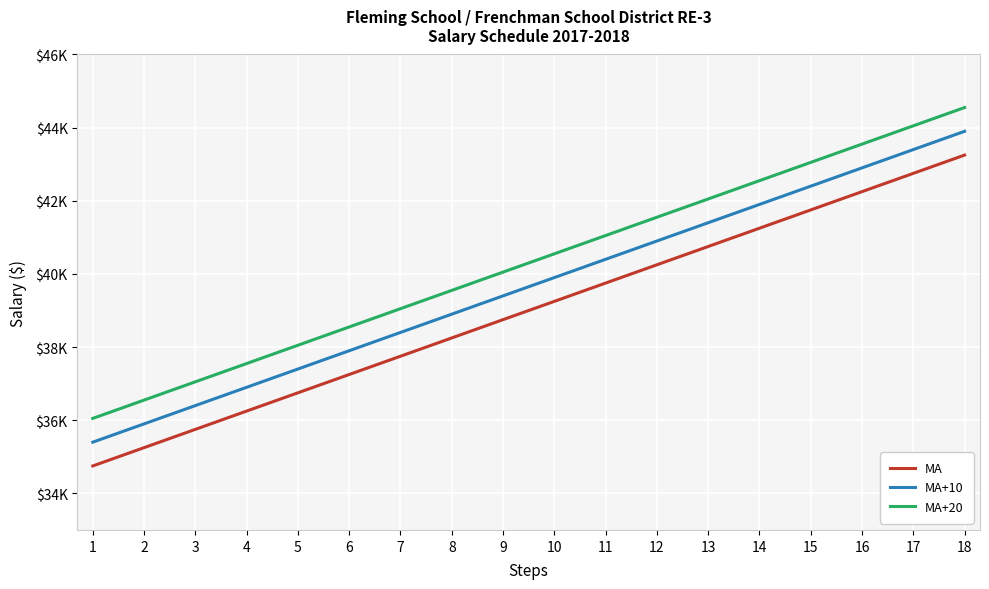

List the series in order of their peak value, highest first.

MA+20, MA+10, MA